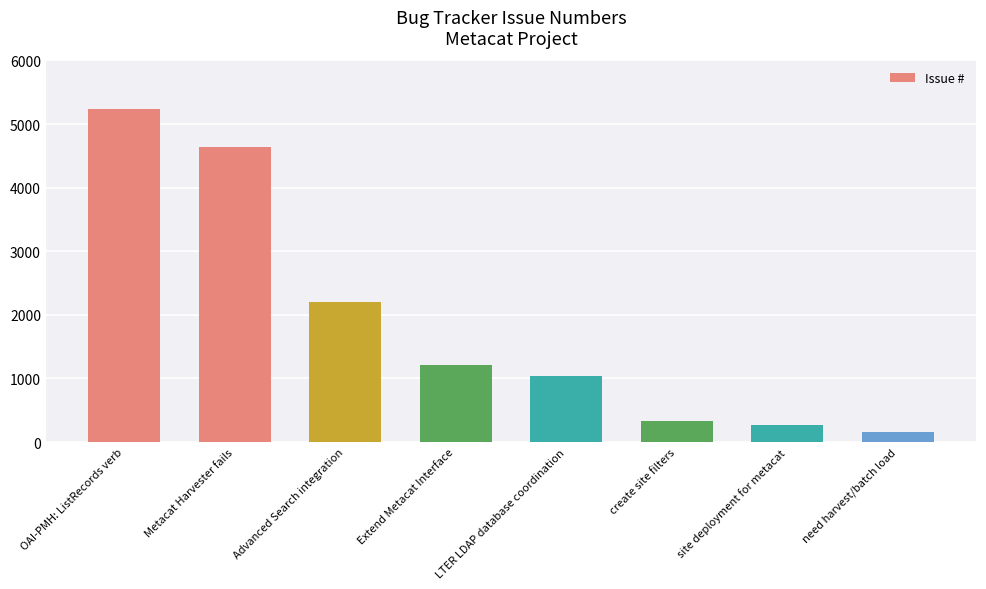

What is the difference between the values at site deployment for metacat and Metacat Harvester fails?

4364